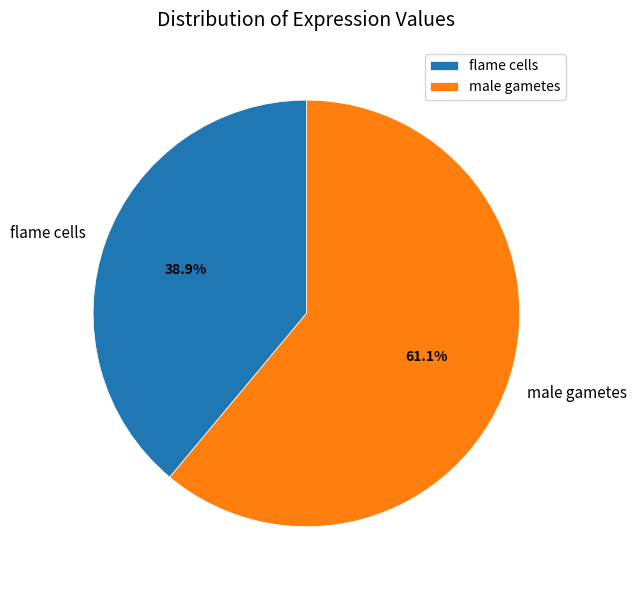

Count the number of slices in the pie.

2